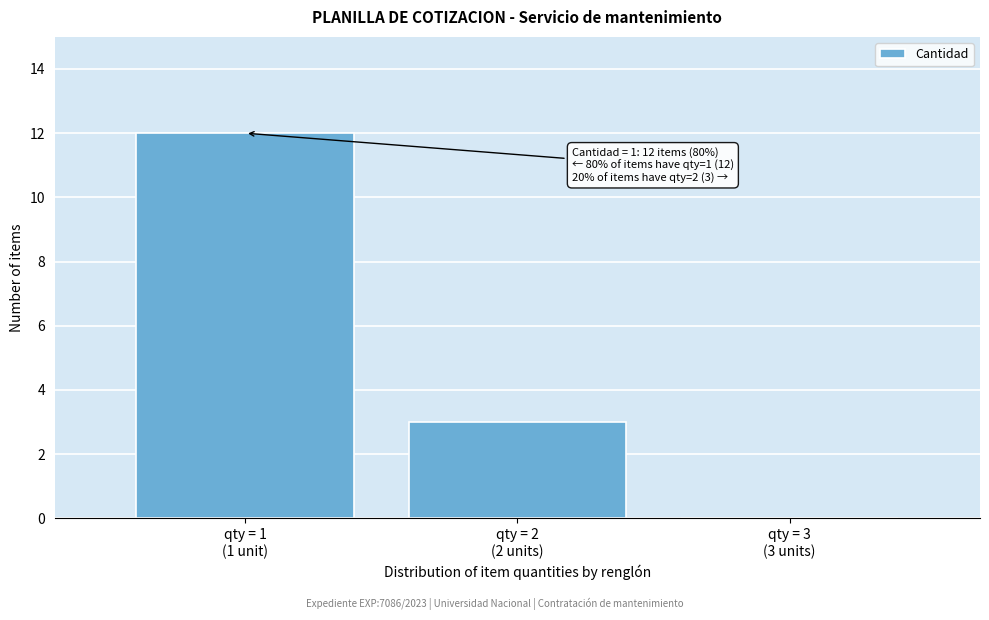

What is the sum of all values?

15